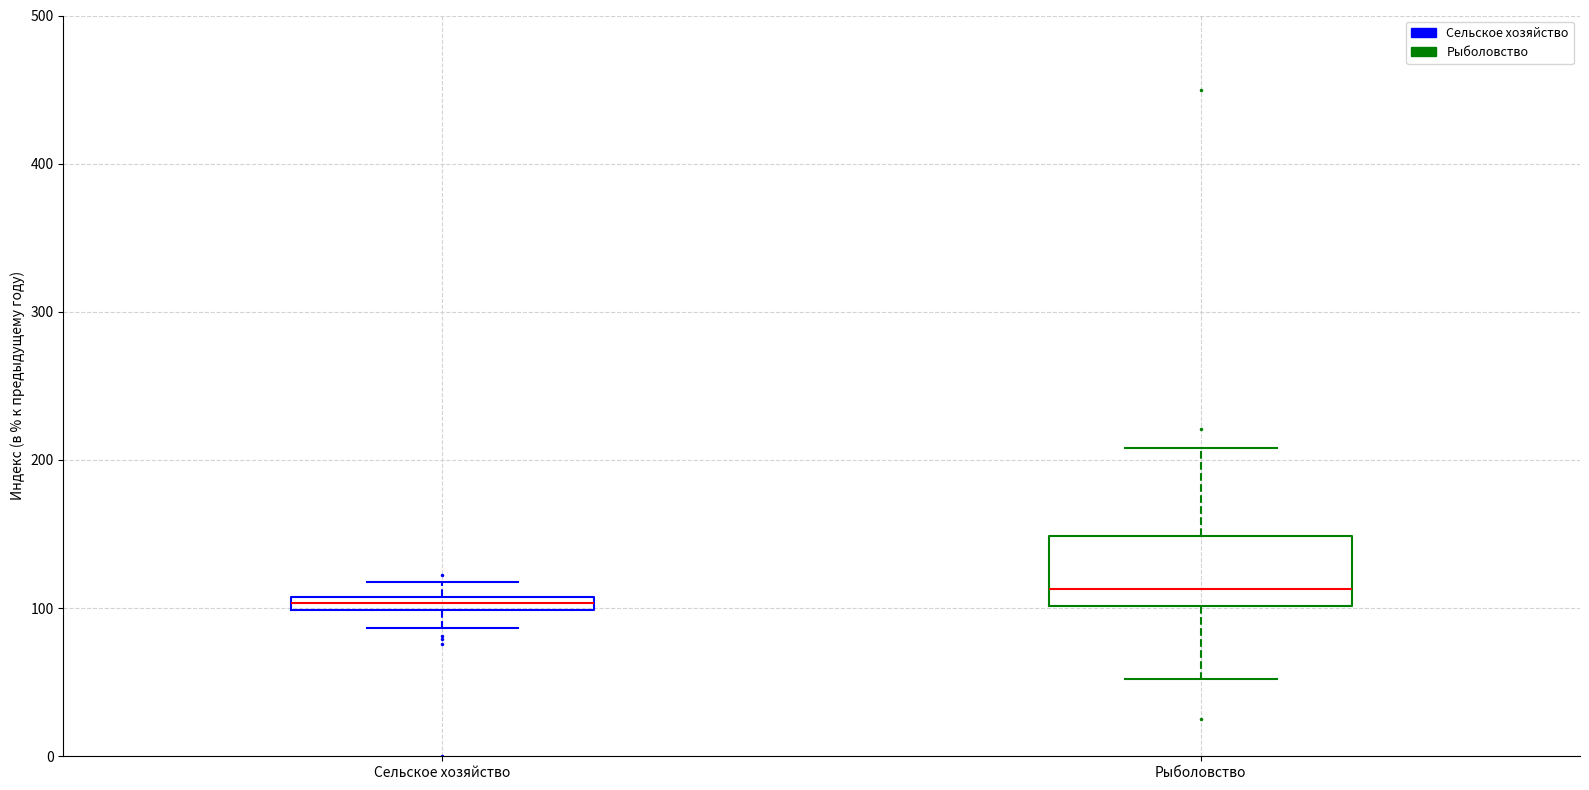

Comparing the boxes themselves (not the whiskers), which one is the tallest?

Рыболовство